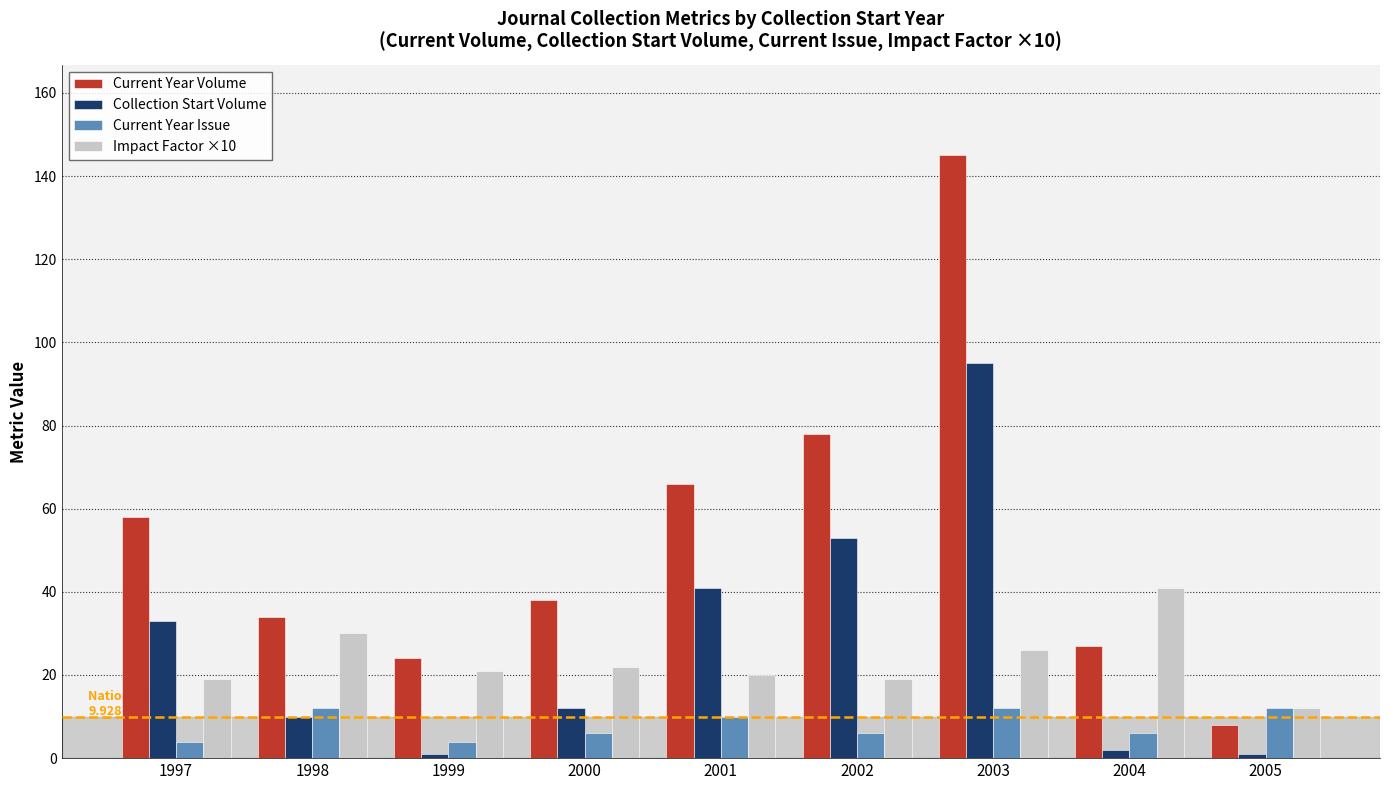

What is the value of the Current Year Issue bar at the 5th from the left?

10